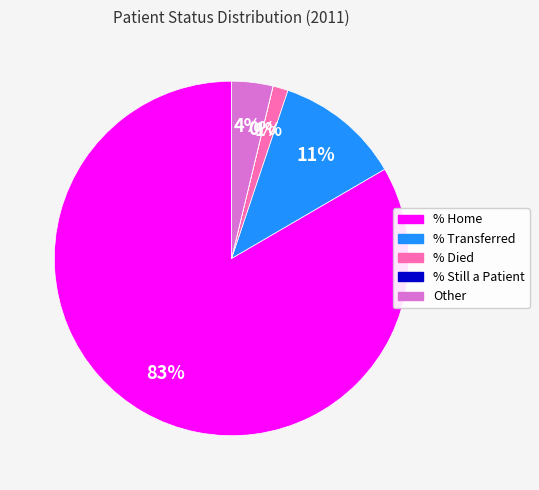

True or false: % Died accounts for 1% of the total.

True